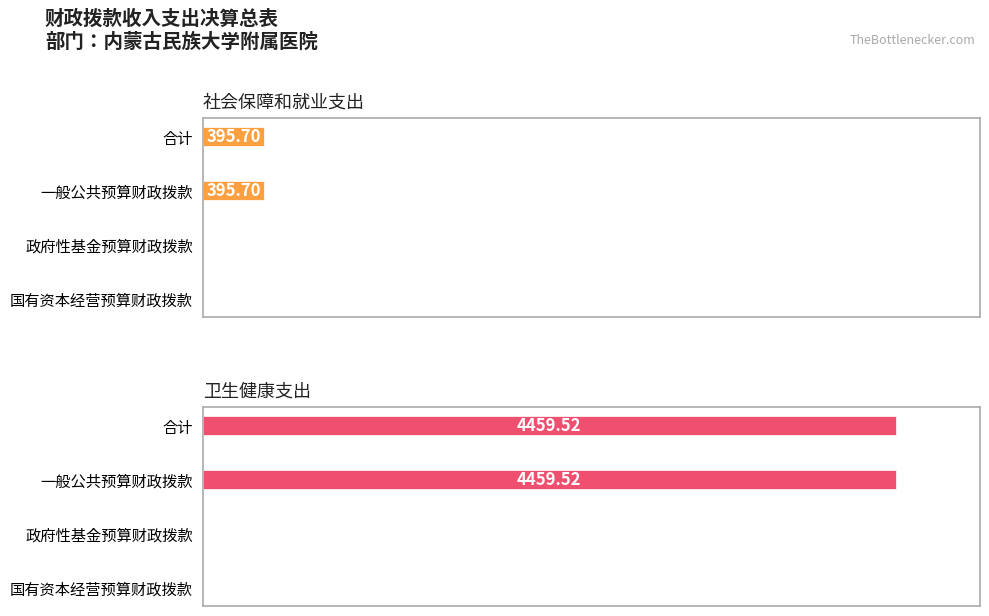

What is the spread (max minus min) of values at 一般公共预算财政拨款?

4063.8